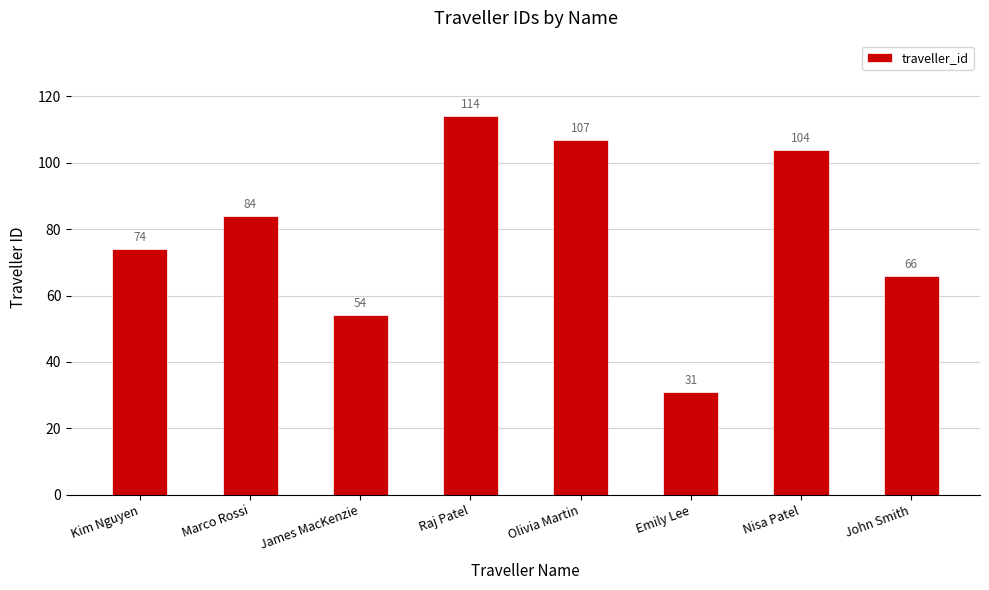

What position from the right is Emily Lee?

3